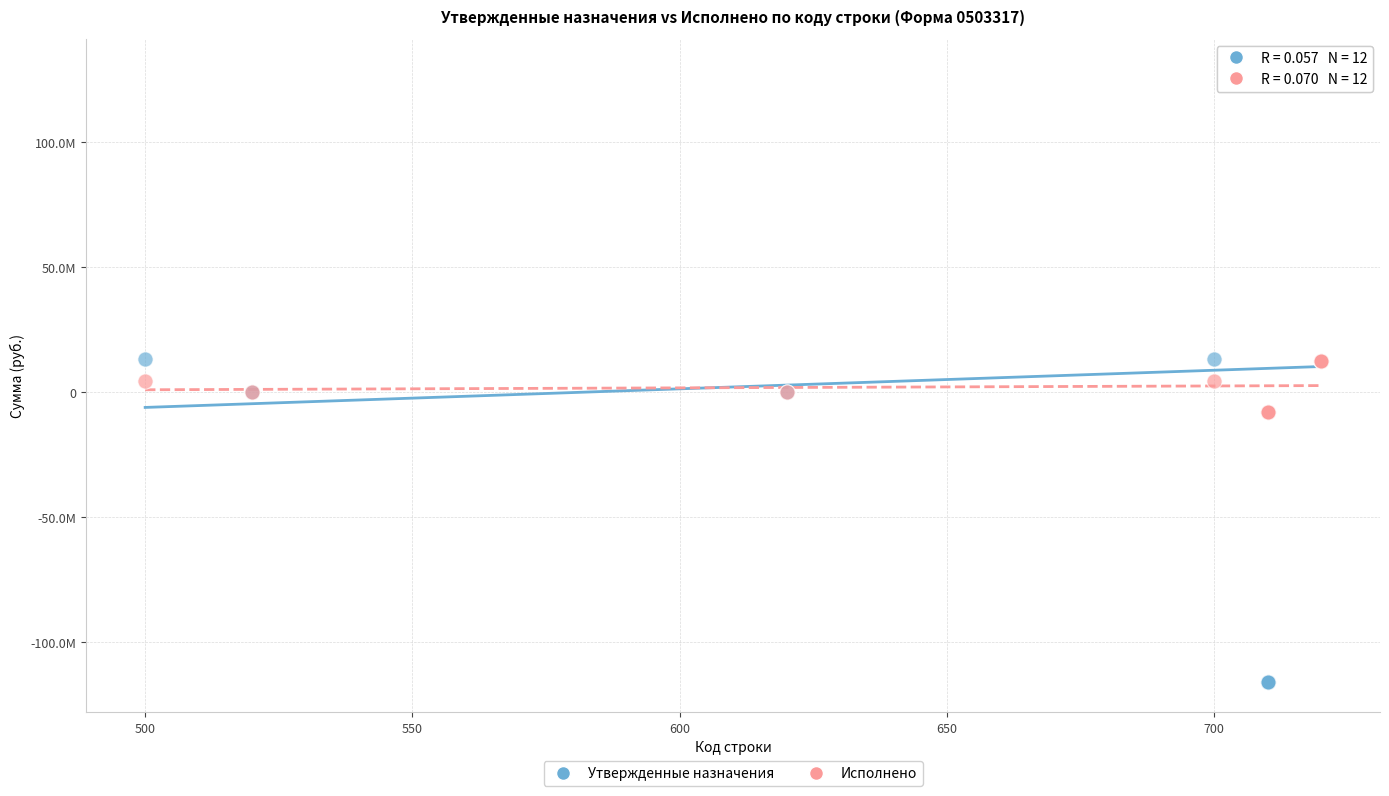

Which series reaches the maximum Y coordinate?

Утвержденные назначения